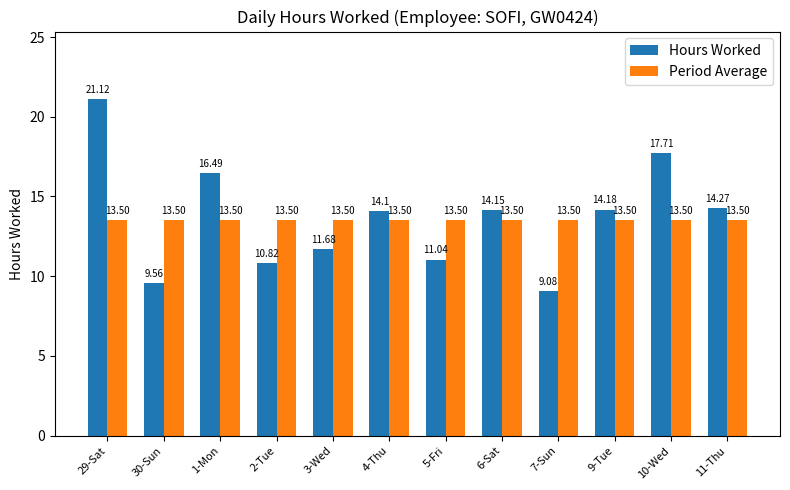

What is the average value of the Hours Worked series?

13.7